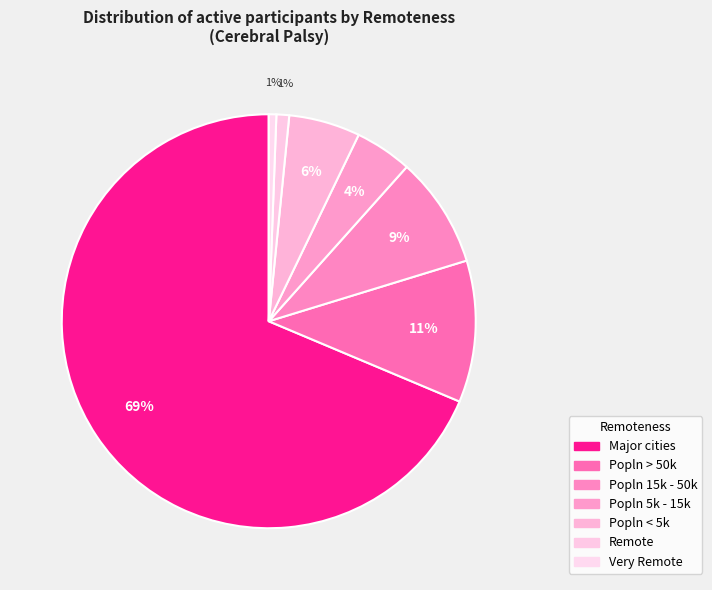

To the nearest percent, what percentage of the pie is Major cities?

69%